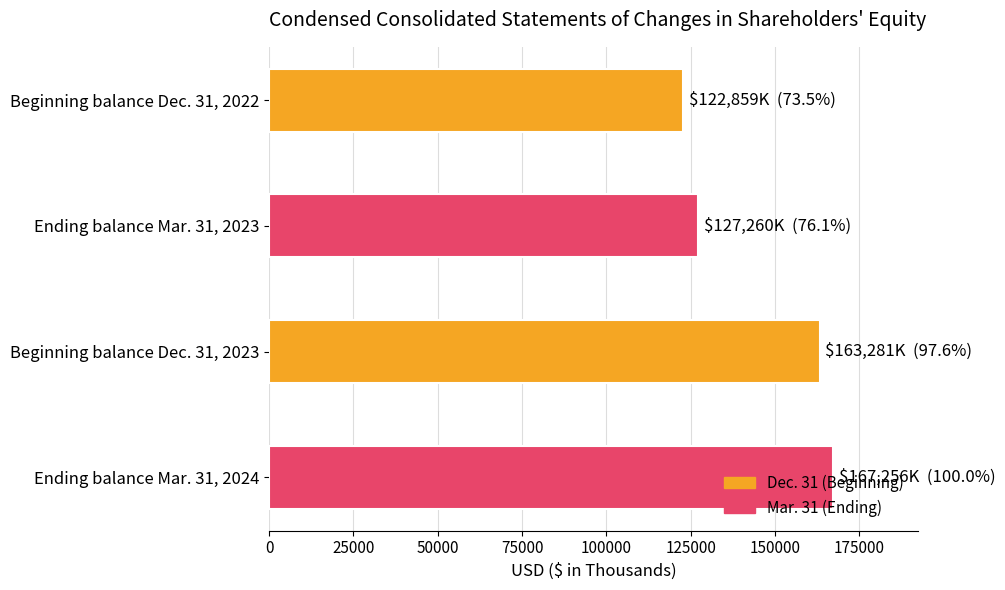

Is it true that the value at Ending balance Mar. 31, 2024 is 167256?

True